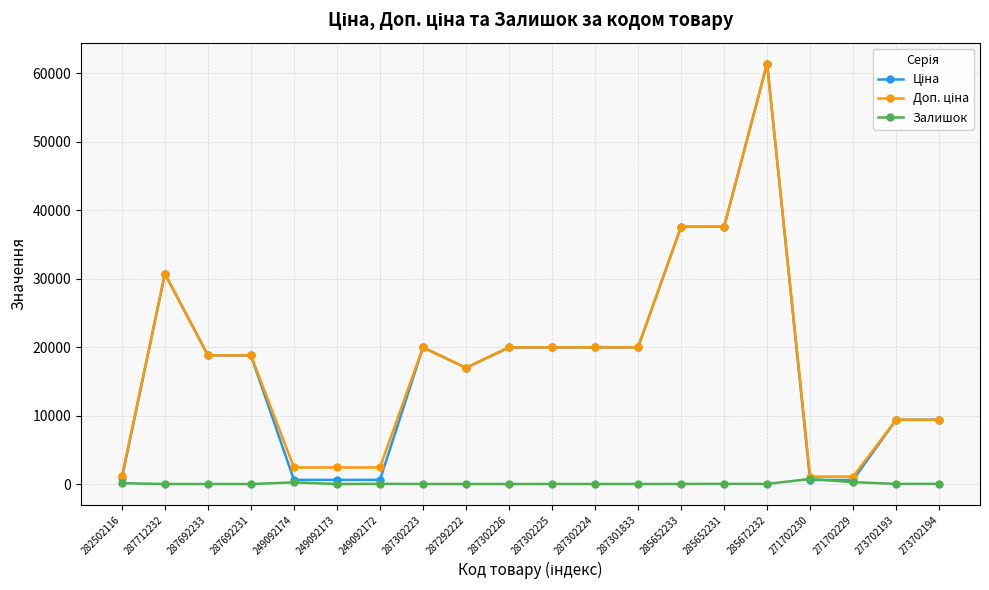

The value of Залишок at 287301833 is 0.0. True or false?

True